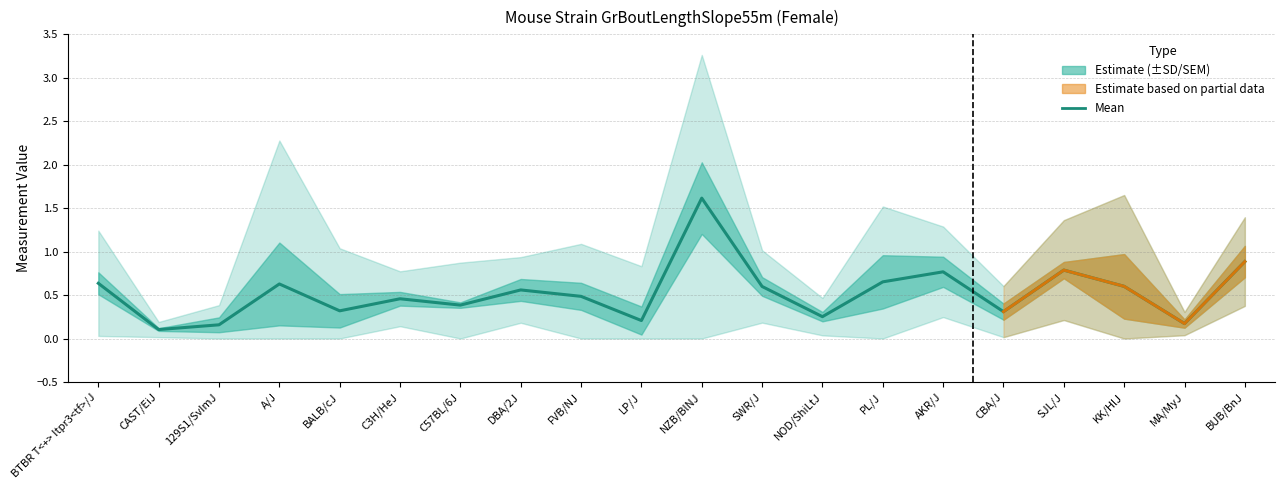

Is it true that the value at FVB/NJ is 0.6?

False